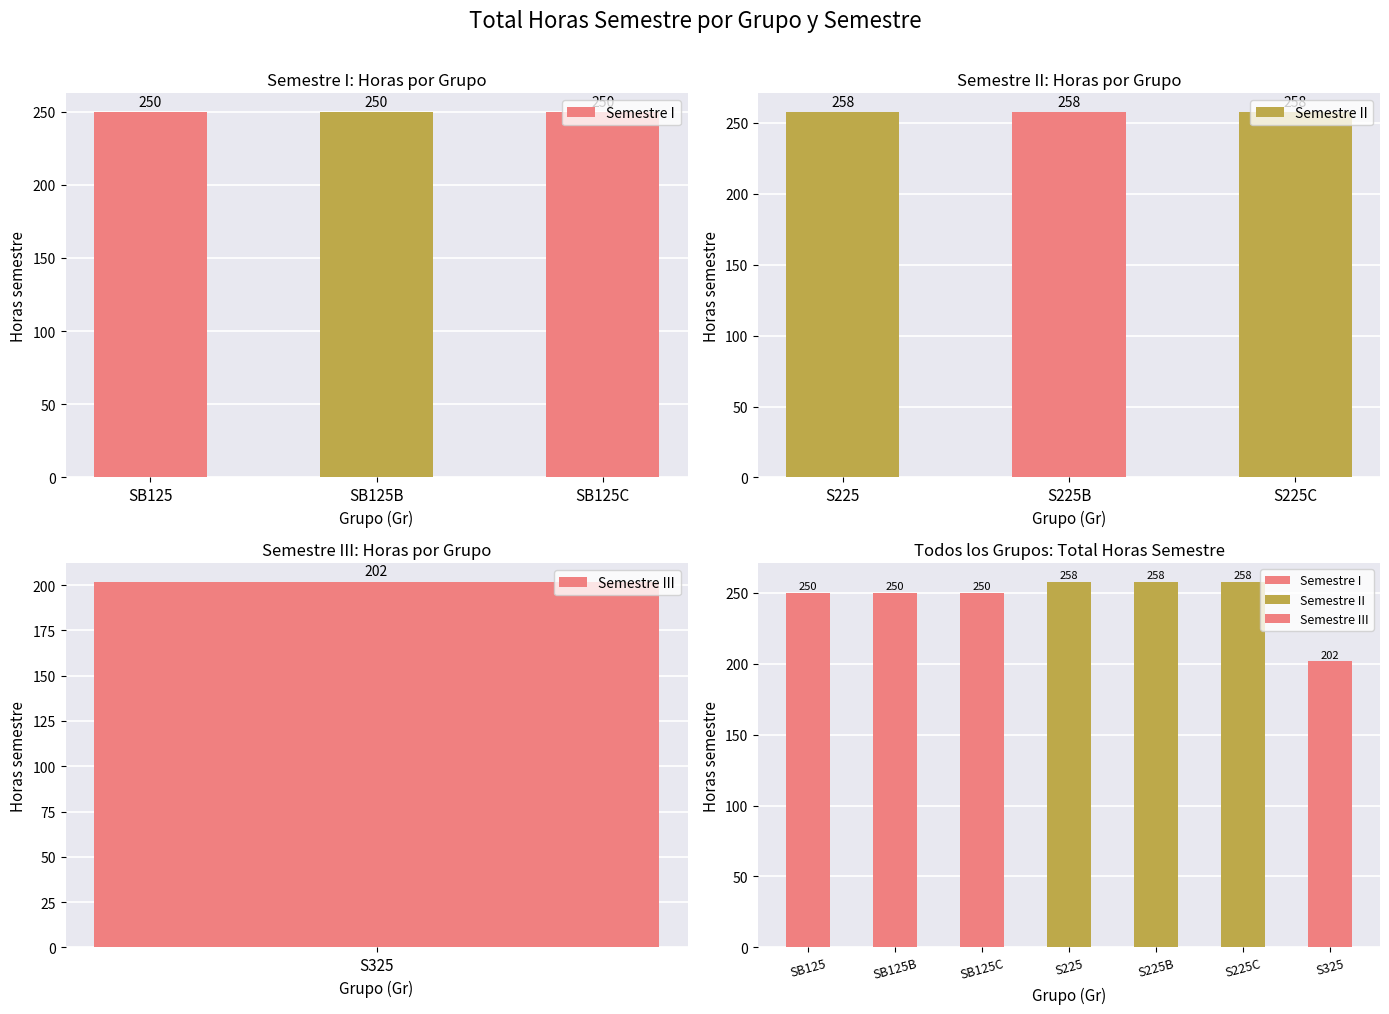

How many groups of bars are there?

3